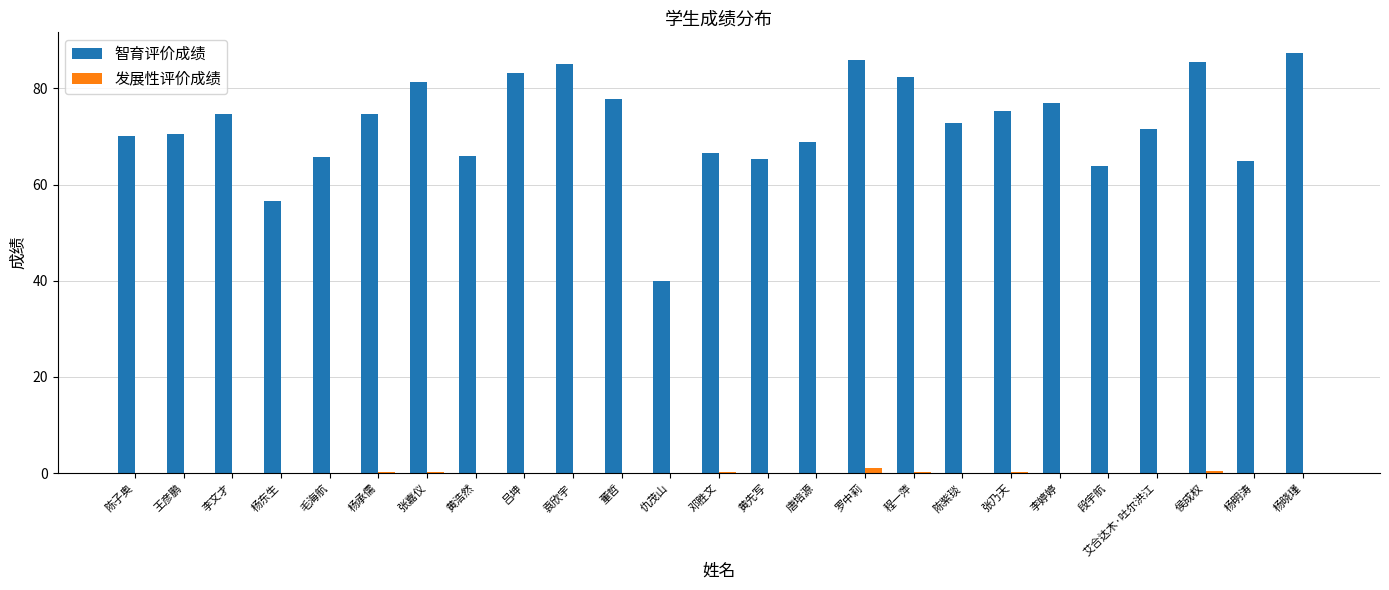

Count the number of categories in the chart.

25